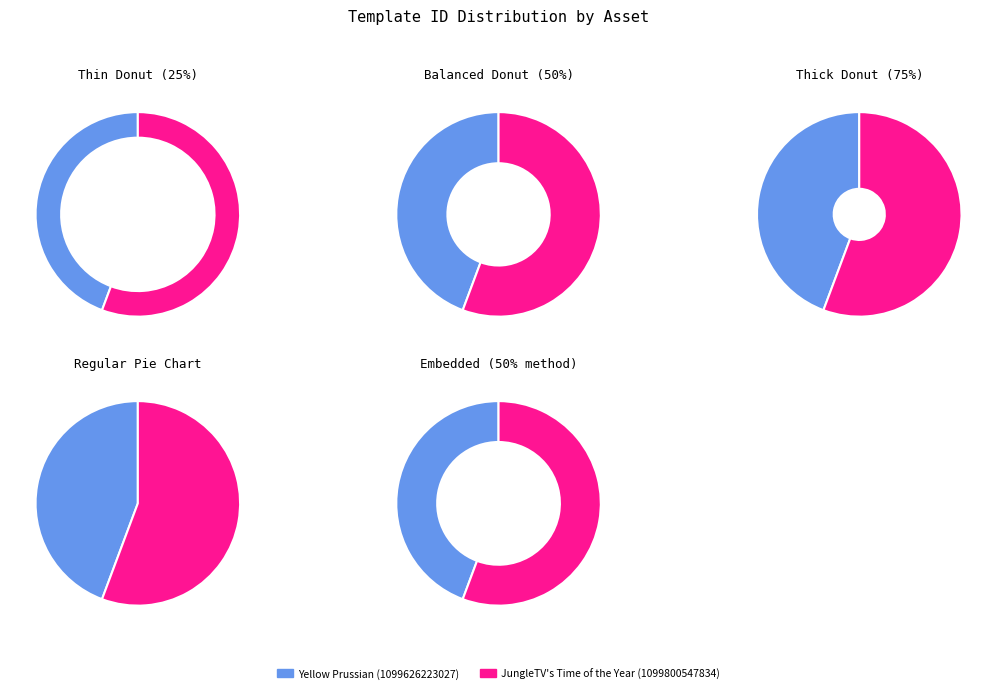

To the nearest percent, what is the difference between the JungleTV's Time of the Year (1099800547834) and Yellow Prussian (1099626223027) slice percentages?

11%